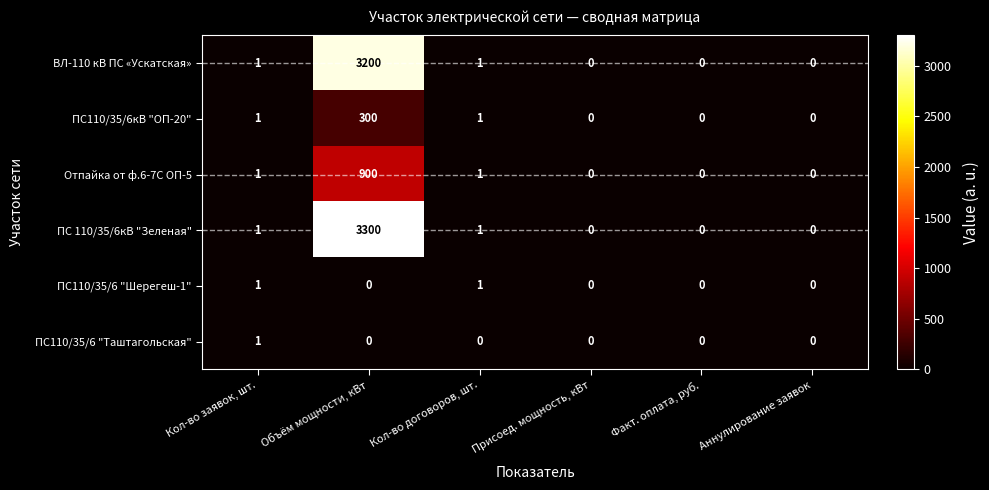

Which series changed the most between Объём мощности, кВт and Присоед. мощность, кВт?

ПС 110/35/6кВ "Зеленая"